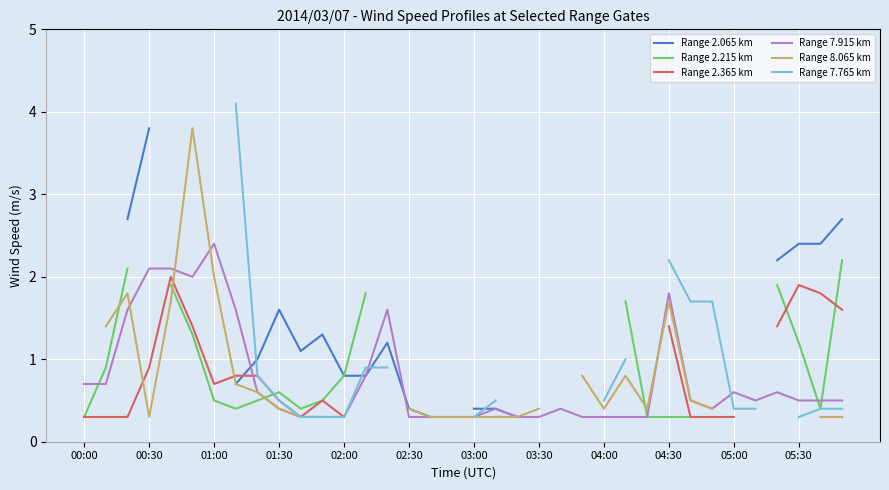

Count the number of data series in this chart.

6